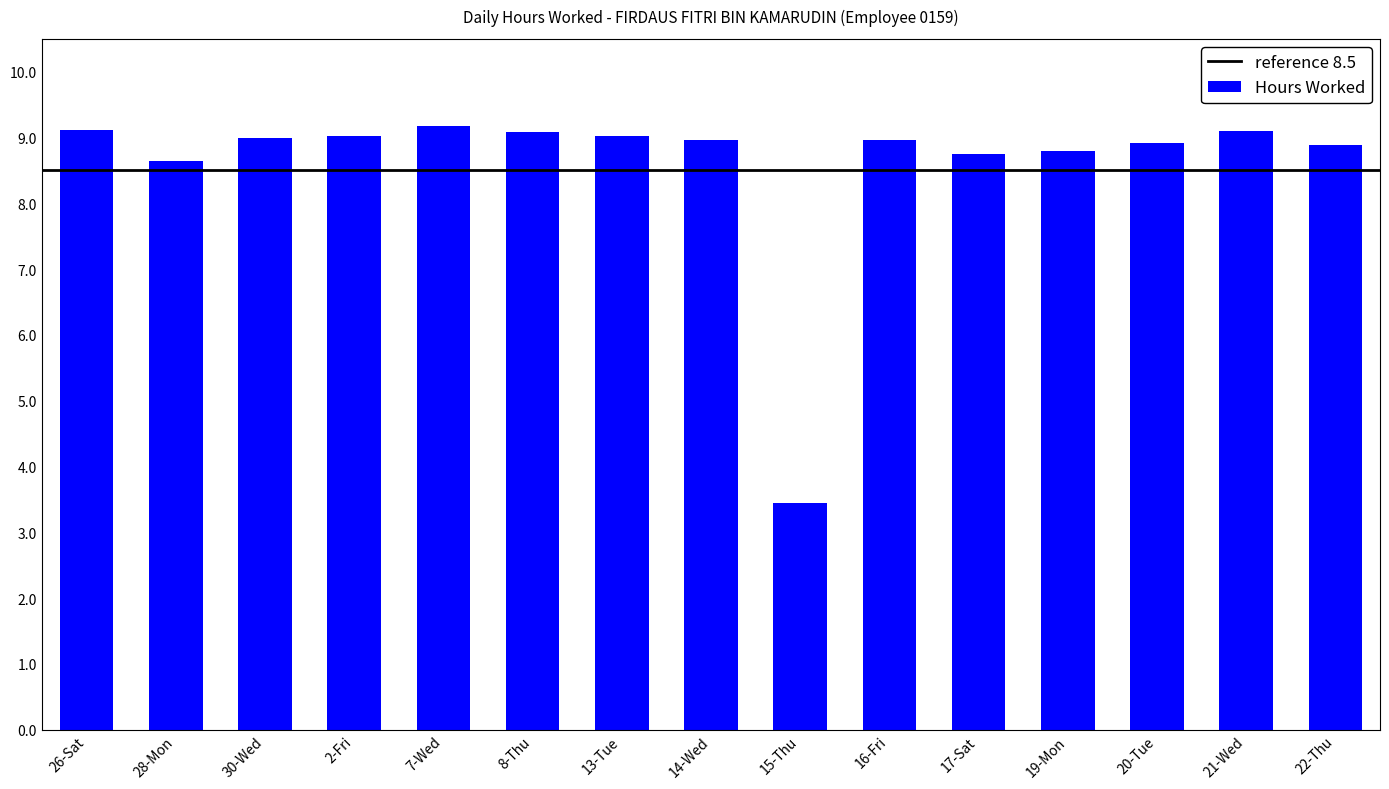

The value at 7-Wed is 14.3. True or false?

False